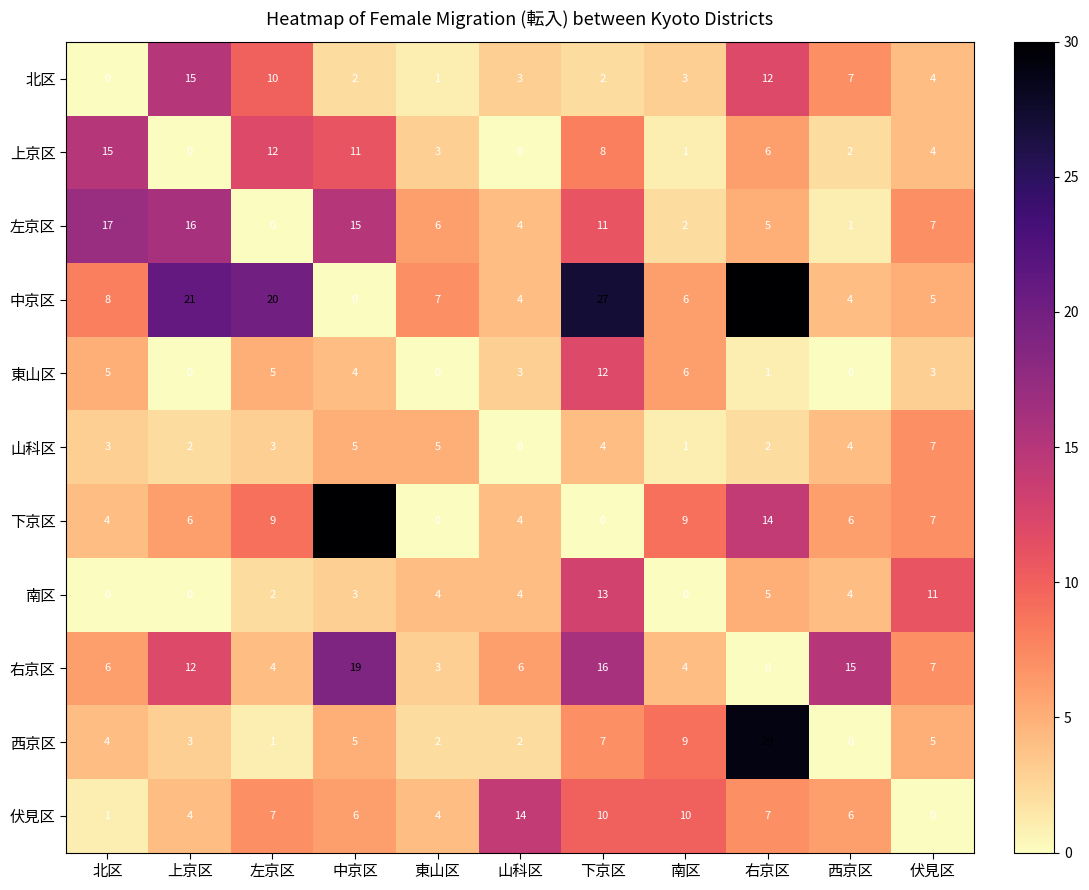

Is it true that 上京区 equals -10 at 山科区?

False